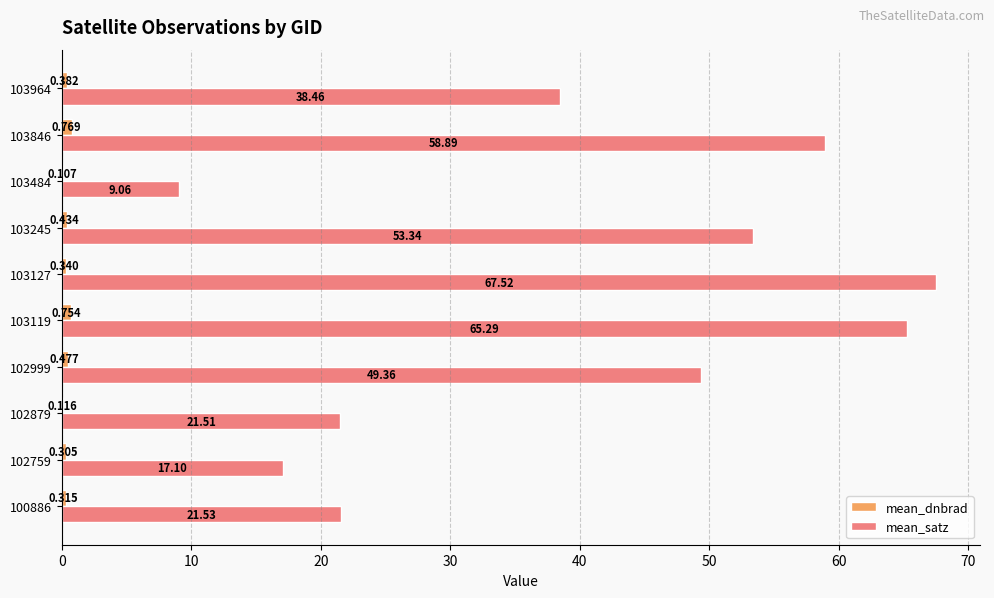

At which category is the sum across all series the highest?

103127